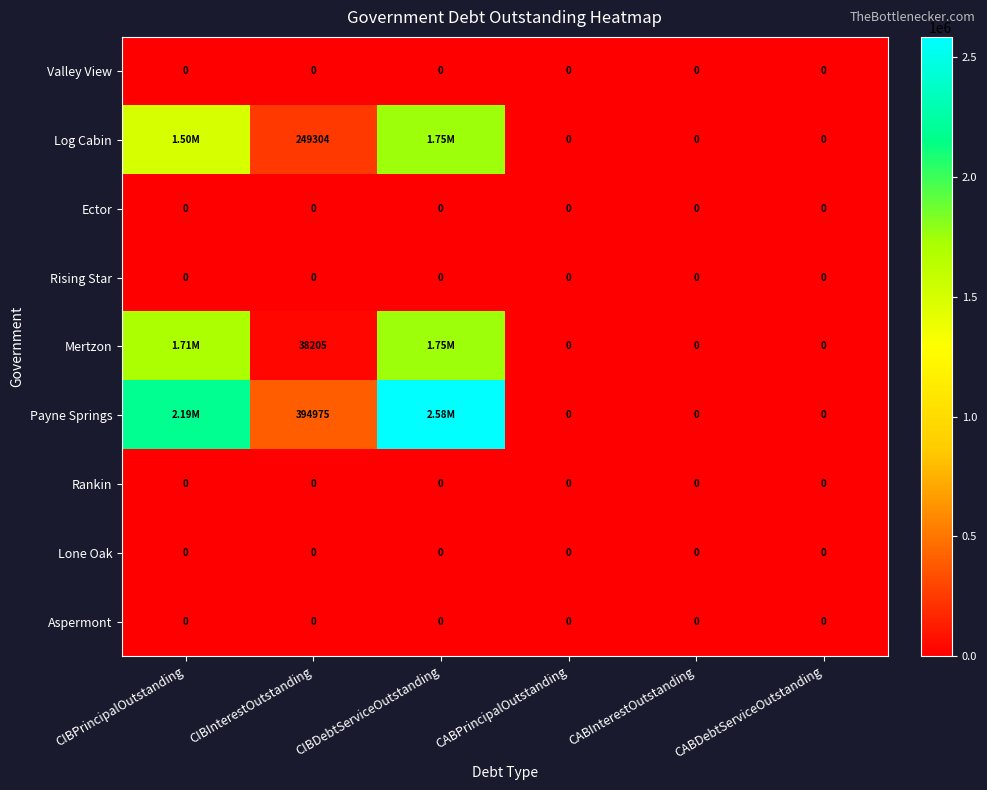

What is the difference between the maximum and minimum values in the Mertzon series?

1749733.1